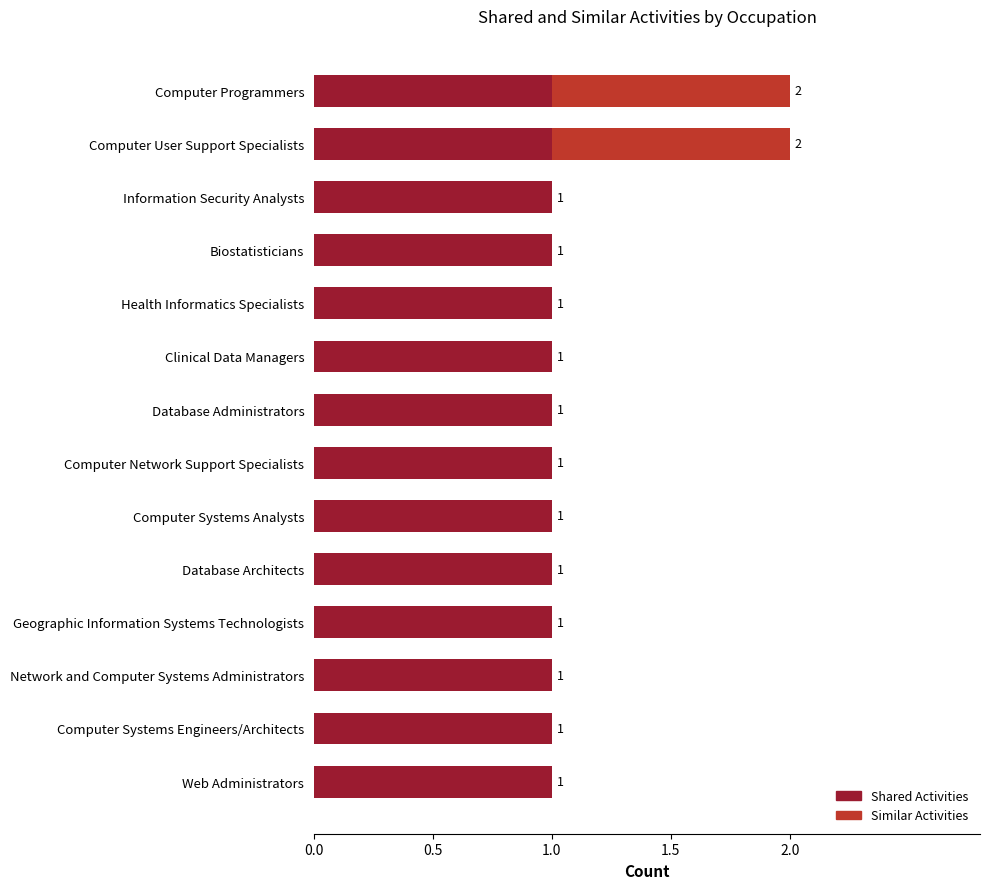

The Shared Activities series shows 1 at Computer User Support Specialists. True or false?

True